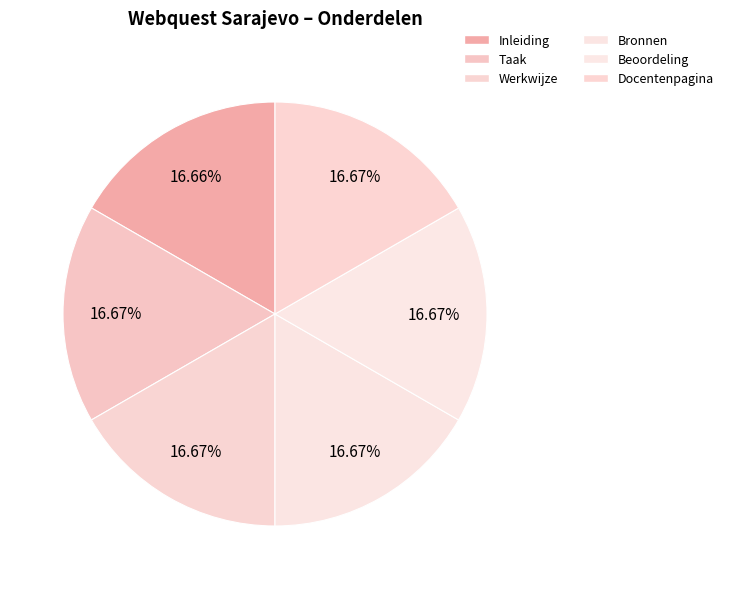

Which slice is the smallest?

Inleiding